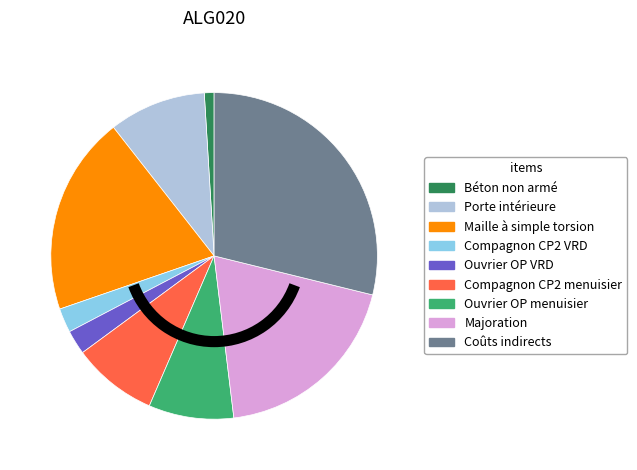

Which has a higher value, Ouvrier OP menuisier or Béton non armé?

Ouvrier OP menuisier